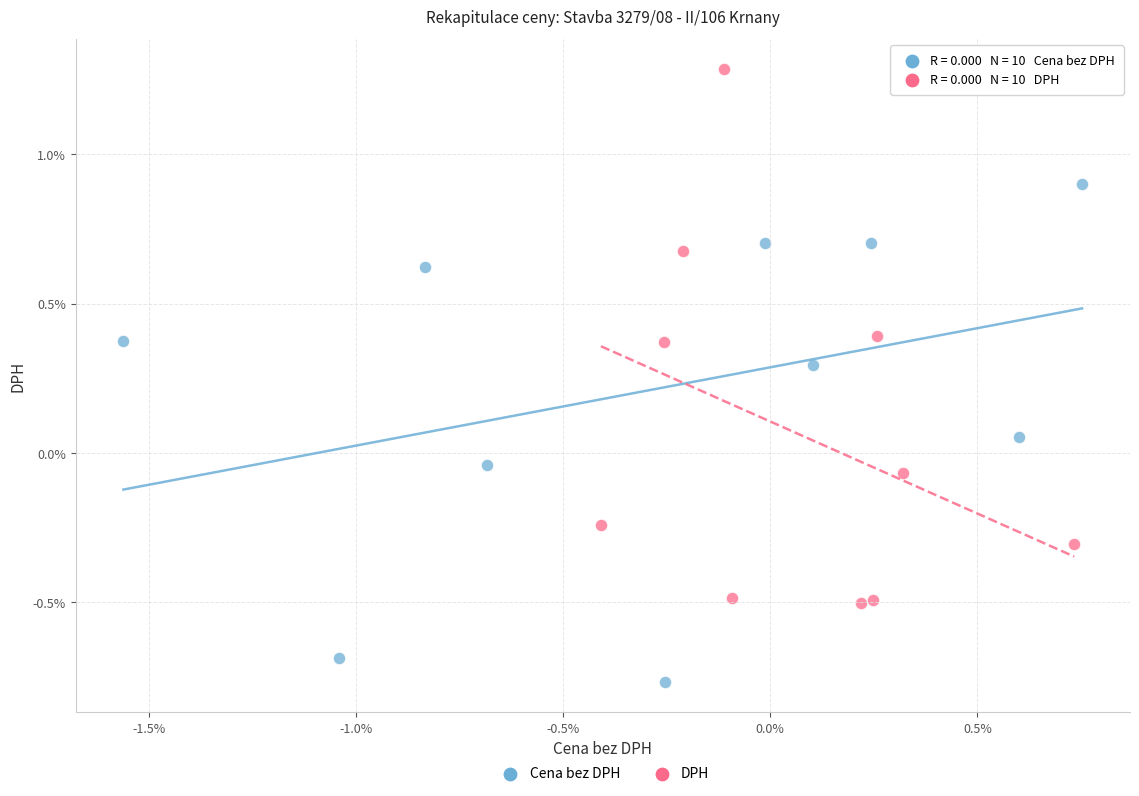

Which series has the widest spread of Y values?

DPH